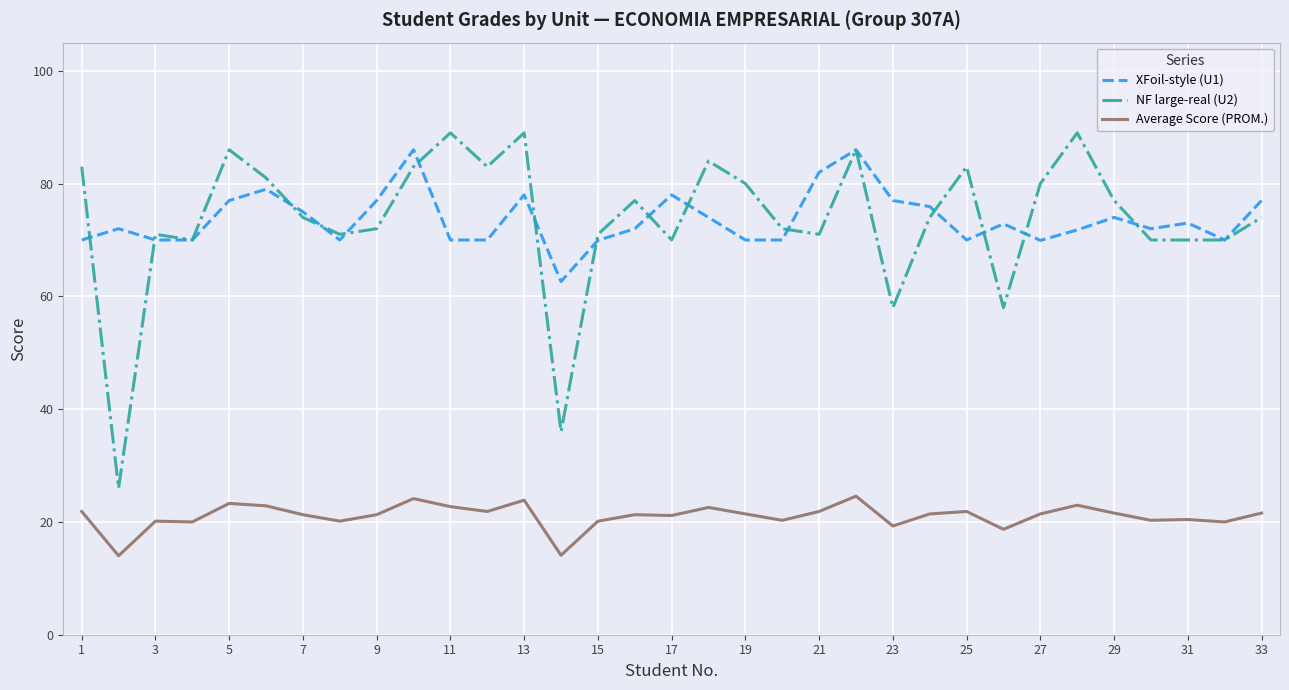

True or false: XFoil-style (U1) and Average Score (PROM.) intersect in this chart.

False